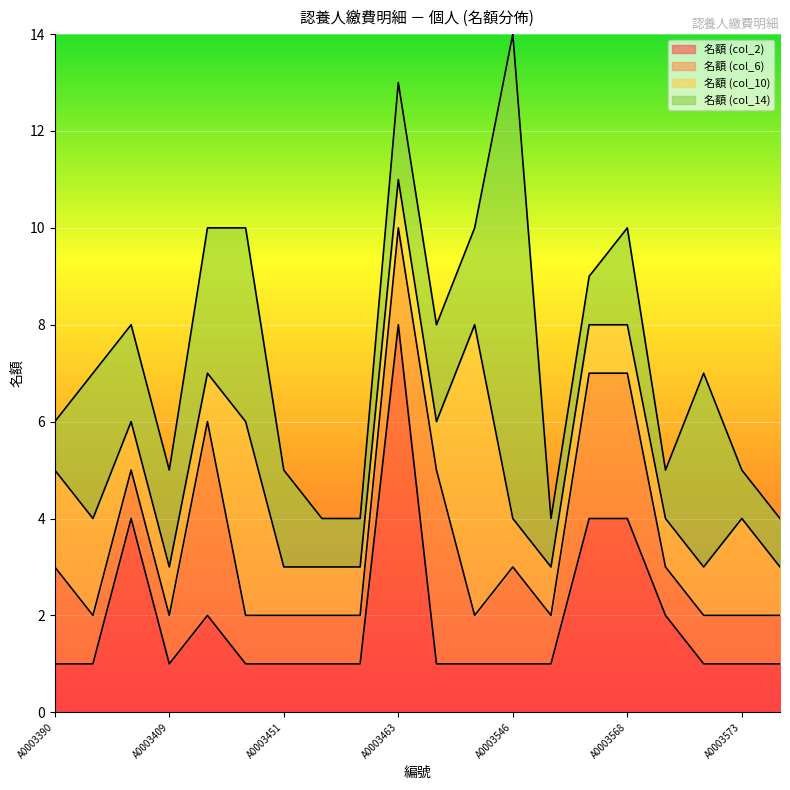

Reading left to right, list all the values displayed in this chart.

名額 (col_2): A0003390=1	A0003397=1	A0003407=4	A0003409=1	A0003423=2	A0003446=1	A0003451=1	A0003456=1	A0003461=1	A0003463=8	A0003485=1	A0003534=1	A0003546=1	A0003550=1	A0003567=4	A0003568=4	A0003569=2	A0003570=1	A0003573=1	A0003575=1
名額 (col_6): A0003390=2	A0003397=1	A0003407=1	A0003409=1	A0003423=4	A0003446=1	A0003451=1	A0003456=1	A0003461=1	A0003463=2	A0003485=4	A0003534=1	A0003546=2	A0003550=1	A0003567=3	A0003568=3	A0003569=1	A0003570=1	A0003573=1	A0003575=1
名額 (col_10): A0003390=2	A0003397=2	A0003407=1	A0003409=1	A0003423=1	A0003446=4	A0003451=1	A0003456=1	A0003461=1	A0003463=1	A0003485=1	A0003534=6	A0003546=1	A0003550=1	A0003567=1	A0003568=1	A0003569=1	A0003570=1	A0003573=2	A0003575=1
名額 (col_14): A0003390=1	A0003397=3	A0003407=2	A0003409=2	A0003423=3	A0003446=4	A0003451=2	A0003456=1	A0003461=1	A0003463=2	A0003485=2	A0003534=2	A0003546=10	A0003550=1	A0003567=1	A0003568=2	A0003569=1	A0003570=4	A0003573=1	A0003575=1